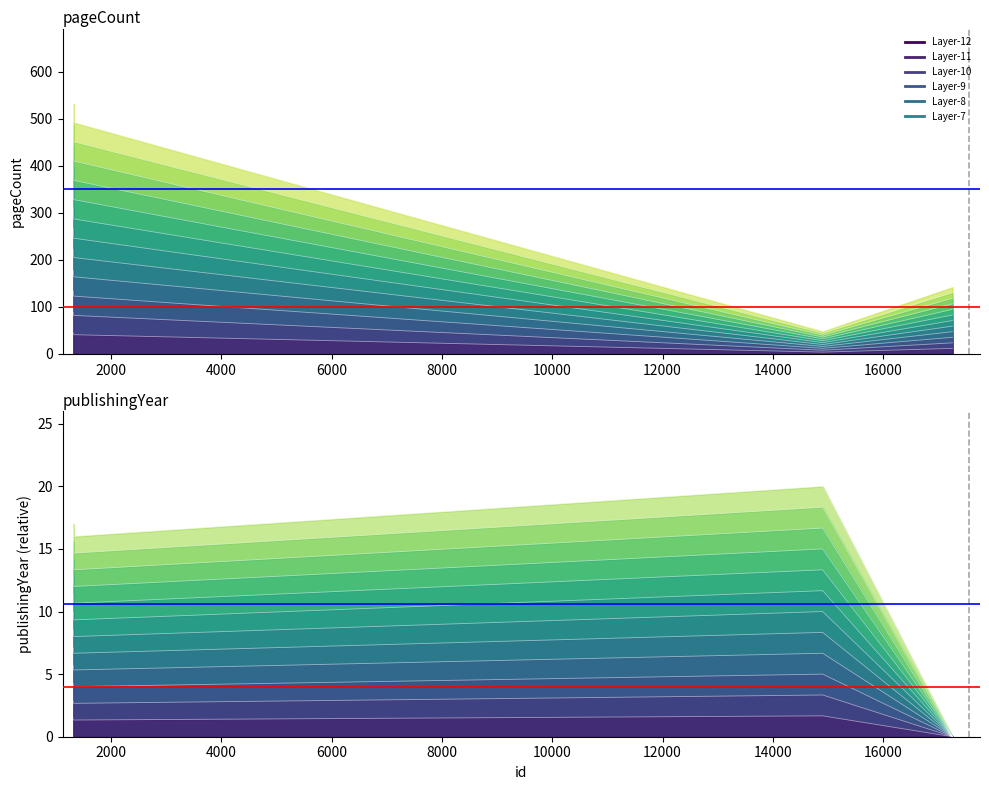

What is the difference between the publishingYear values at 17253 and 1327?

16